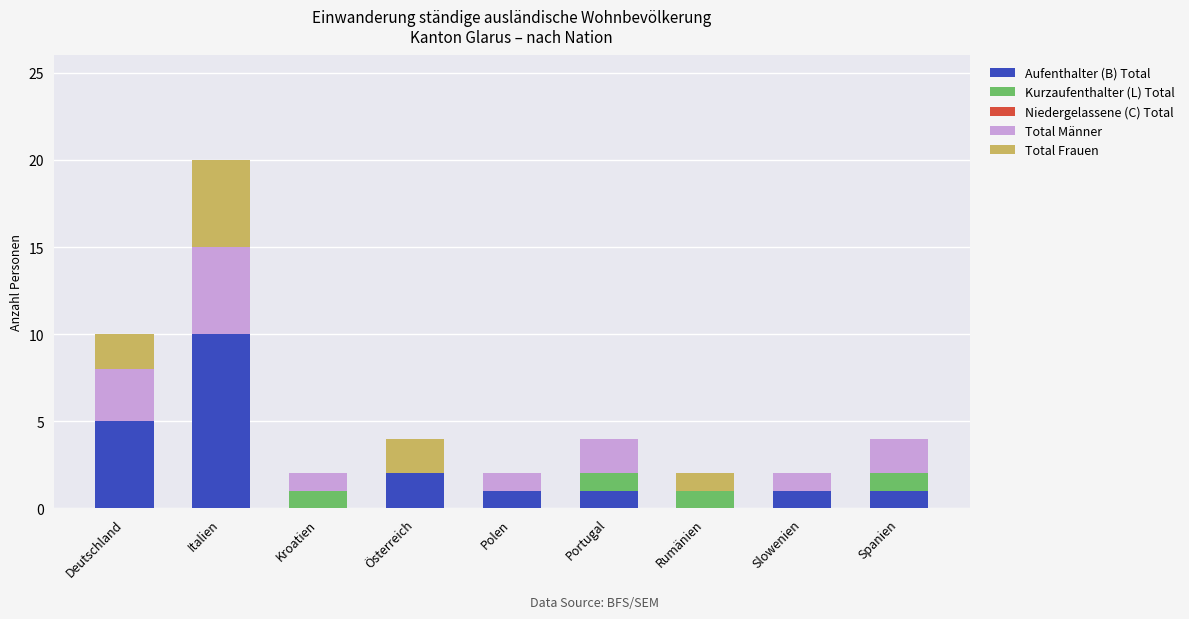

At which category is the sum across all series the highest?

Italien